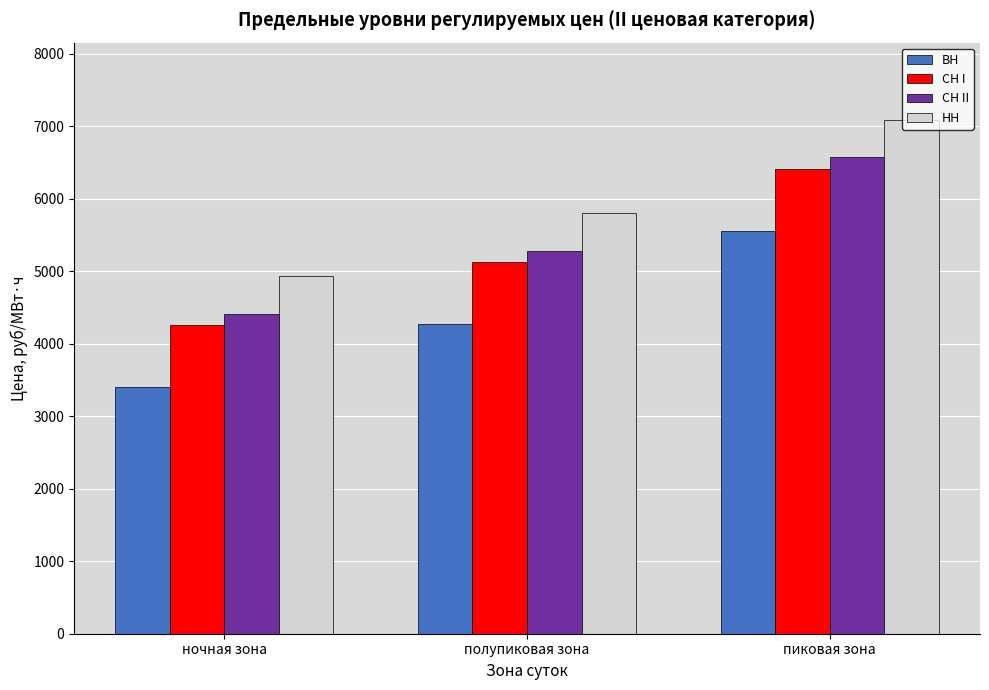

How many bars are there in each group?

4